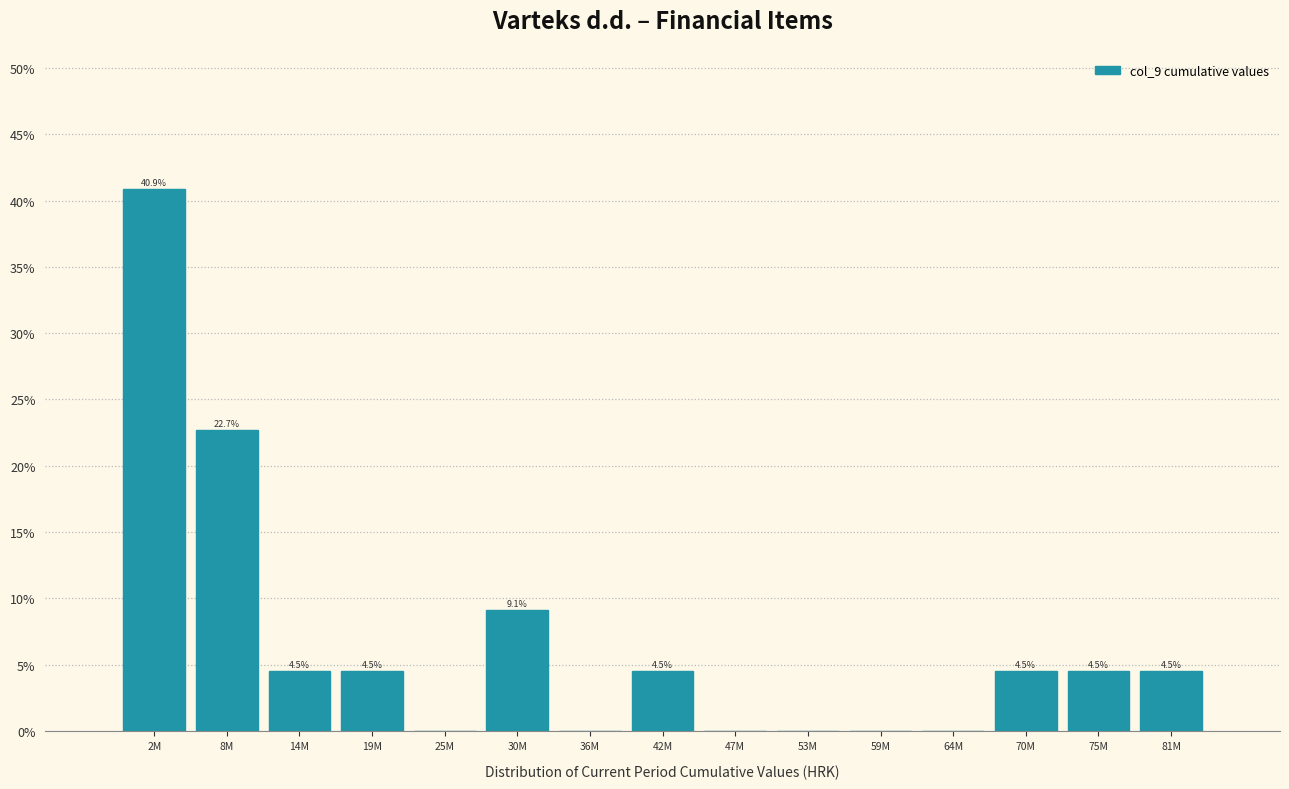

Reading left to right, what are all the values shown in this chart?

2M=40.9	8M=22.7	14M=4.5	19M=4.5	25M=0.0	30M=9.1	36M=0.0	42M=4.5	47M=0.0	53M=0.0	59M=0.0	64M=0.0	70M=4.5	75M=4.5	81M=4.5